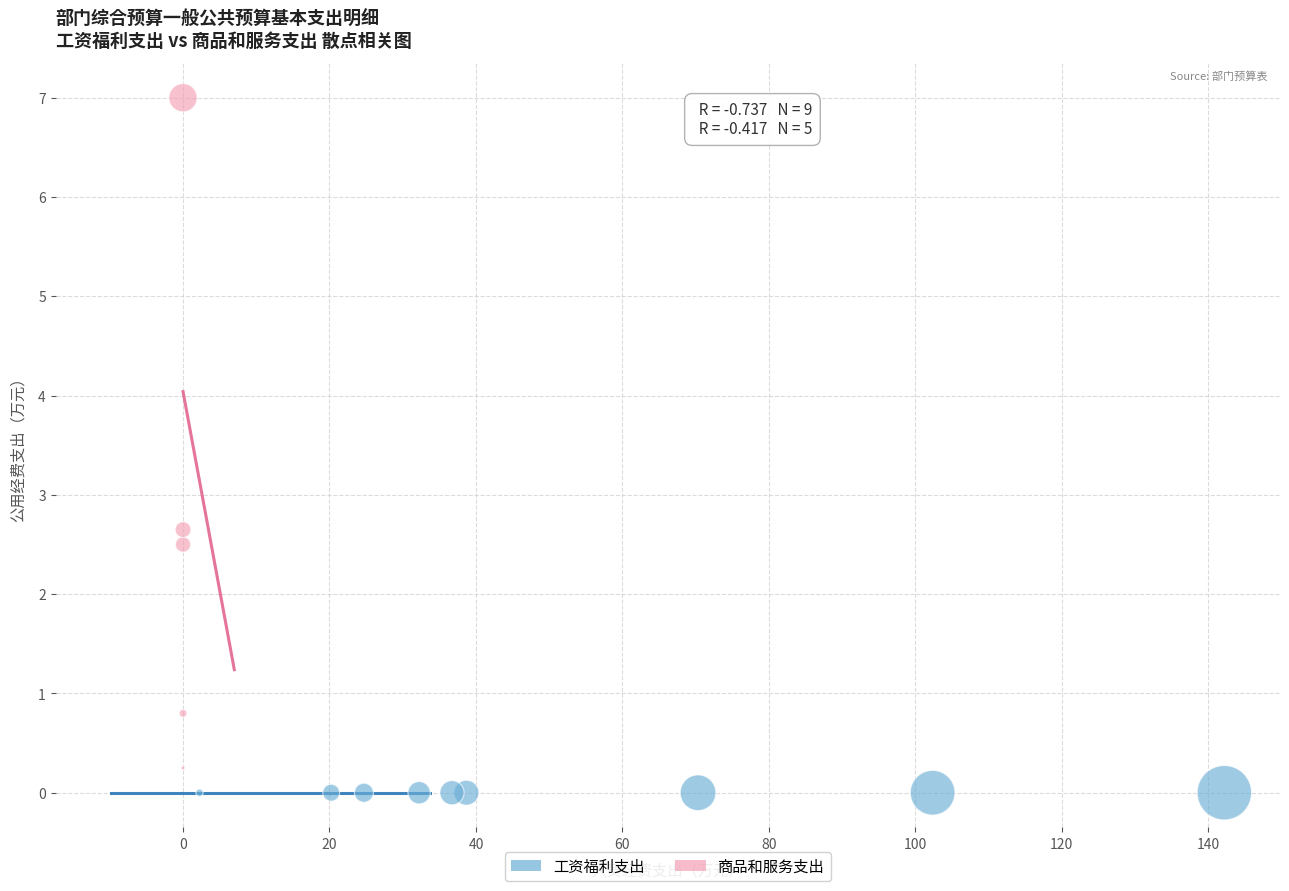

Which series contains the highest Y value?

商品和服务支出